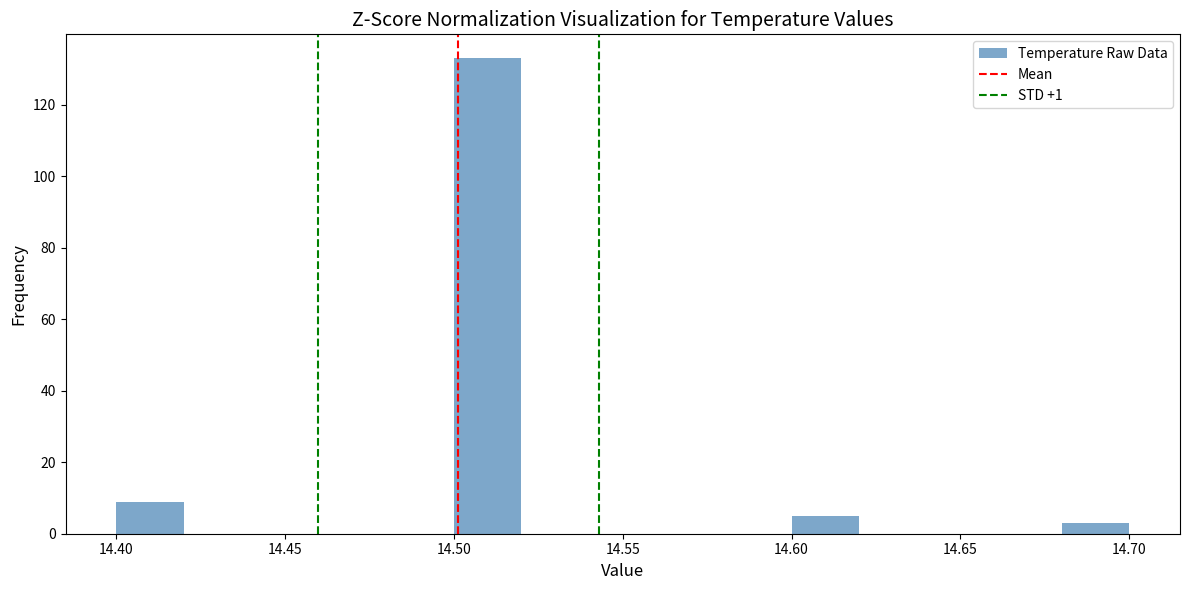

How tall is the bar that spans 14.40 to 14.42 on the x-axis? The values are not printed on the chart, so give them approximately, as read against the axis.

10